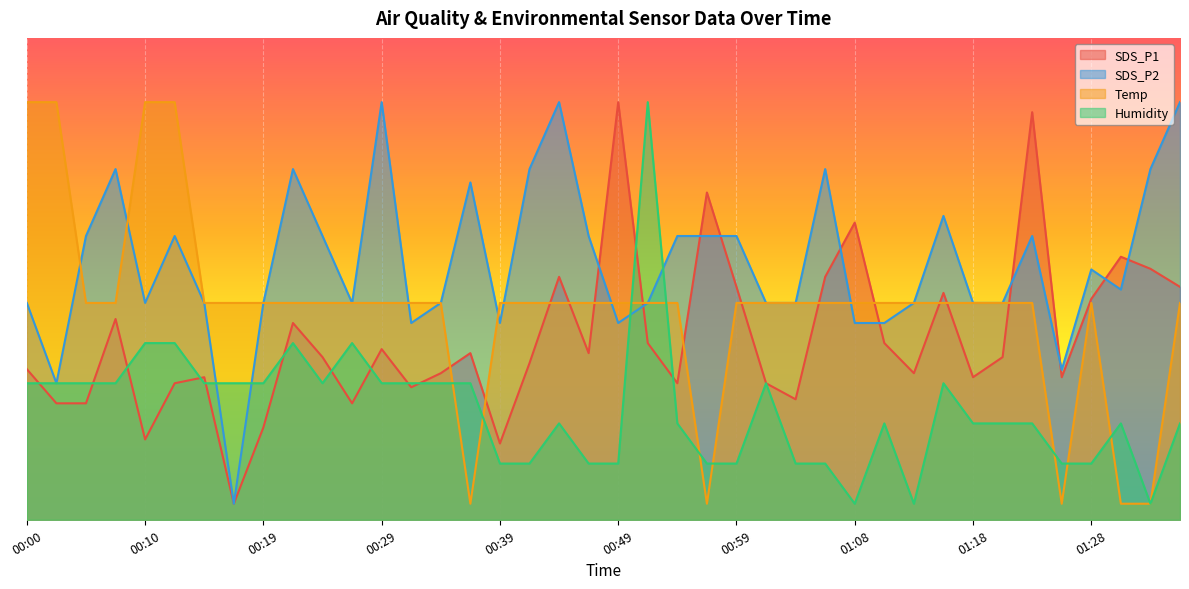

Between 00:41 and 01:03, which is larger?

00:41